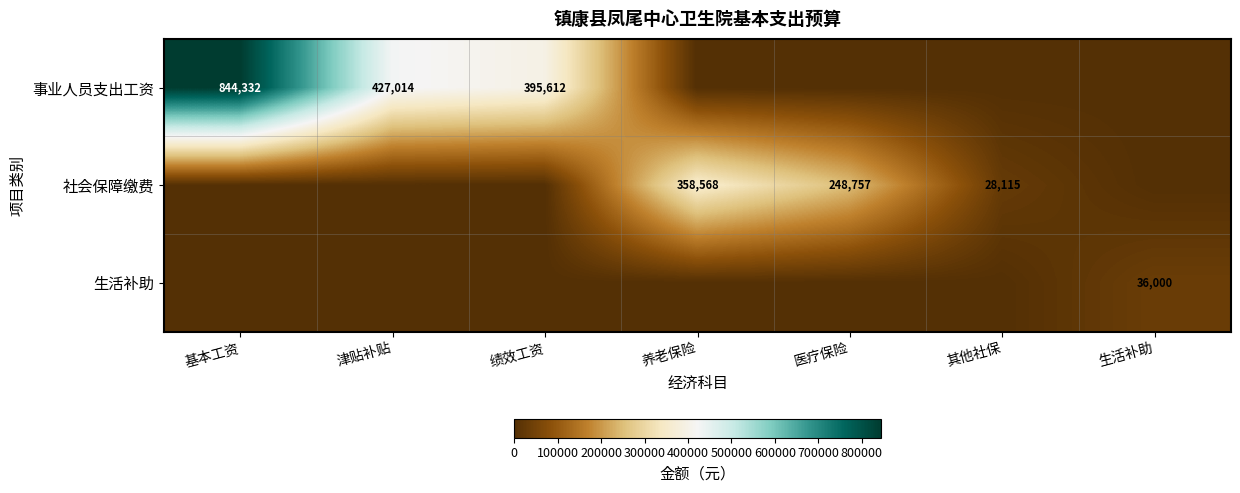

What is the difference between the 事业人员支出工资 values at 基本工资 and 津贴补贴?

417318